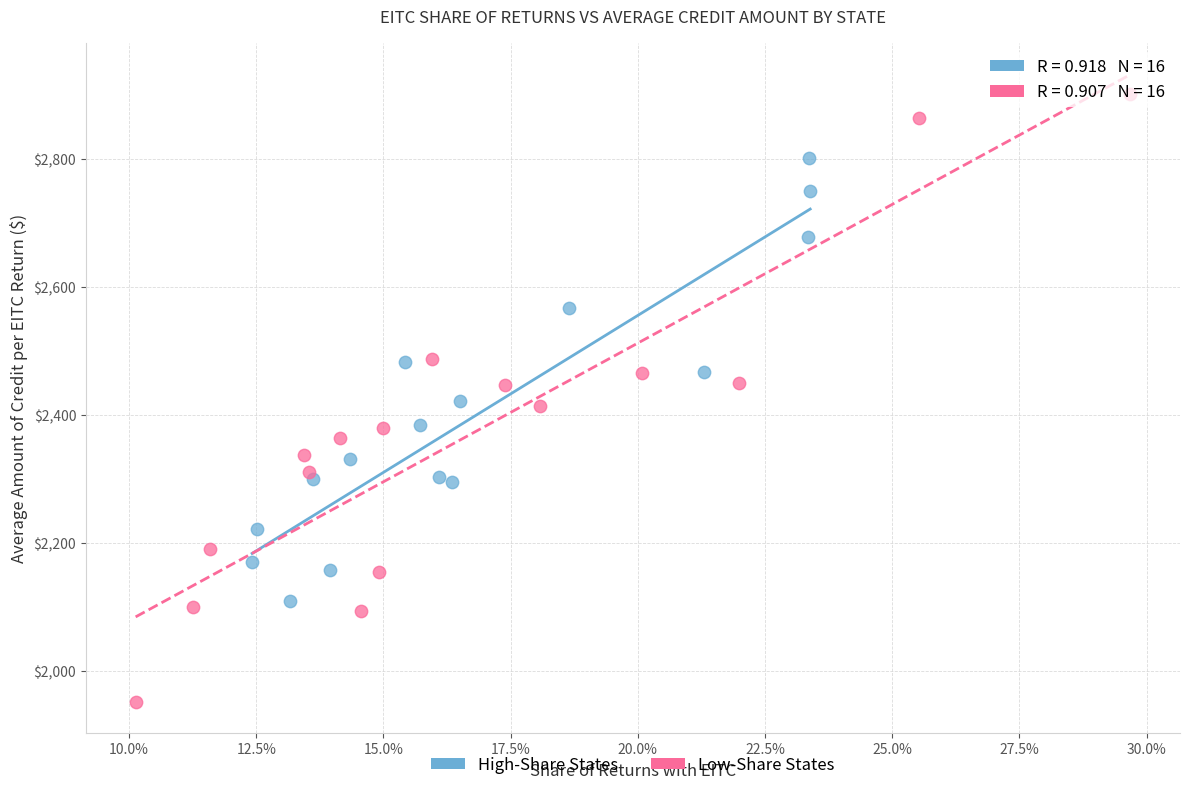

Which series has the largest Y range (max minus min)?

Low-Share States